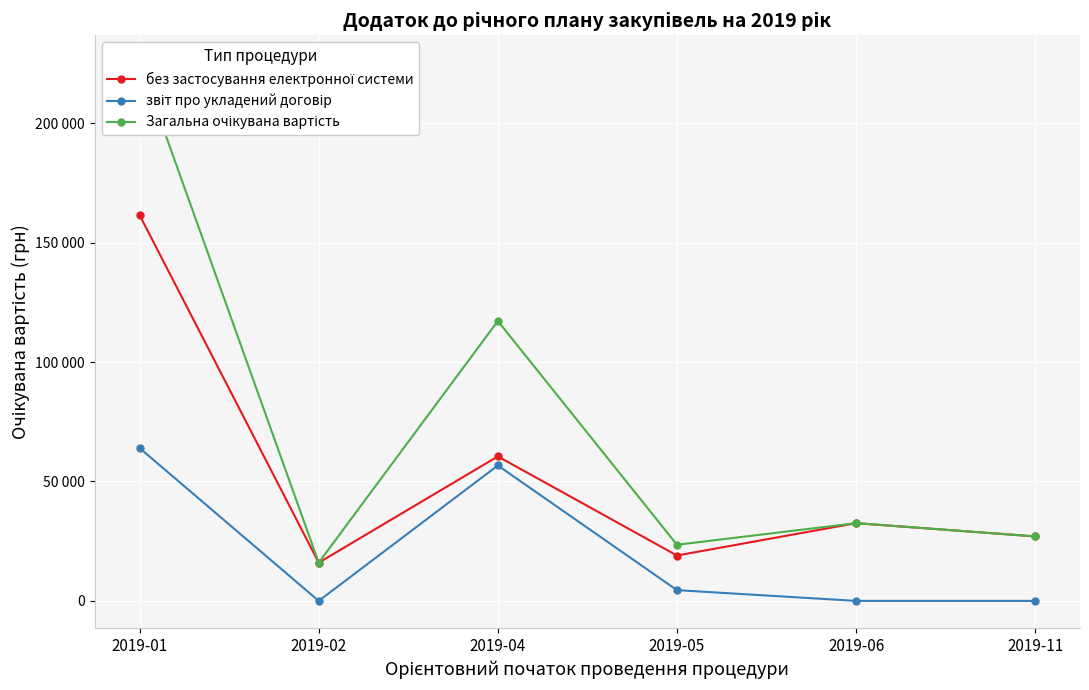

How many data points does each series have?

6